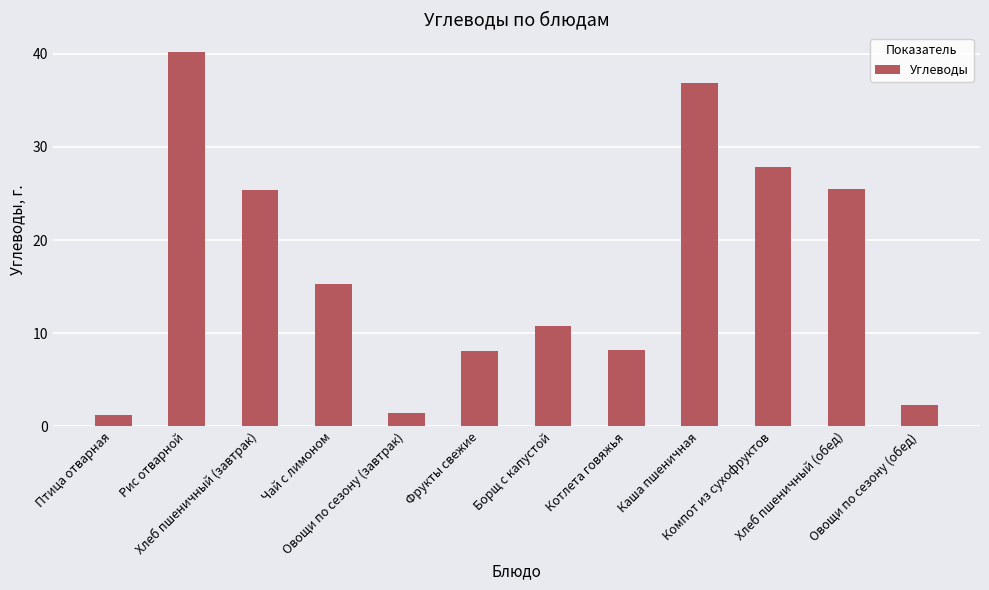

What is the minimum value shown in the chart?

1.2